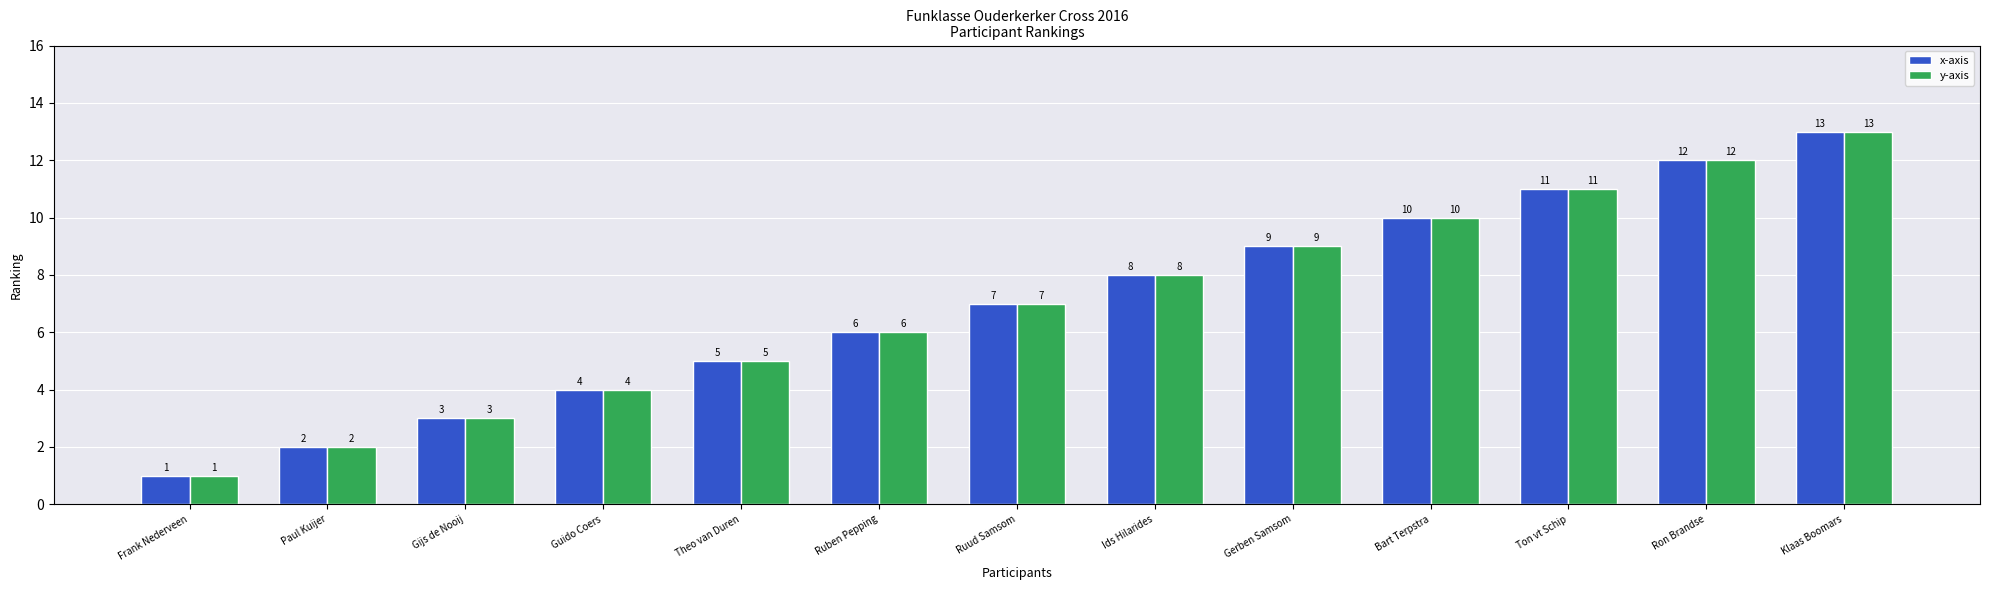

Reading right to left, transcribe all the data shown in this chart.

x-axis: Klaas Boomars=13	Ron Brandse=12	Ton vt Schip=11	Bart Terpstra=10	Gerben Samsom=9	Ids Hilarides=8	Ruud Samsom=7	Ruben Pepping=6	Theo van Duren=5	Guido Coers=4	Gijs de Nooij=3	Paul Kuijer=2	Frank Nederveen=1
y-axis: Klaas Boomars=13	Ron Brandse=12	Ton vt Schip=11	Bart Terpstra=10	Gerben Samsom=9	Ids Hilarides=8	Ruud Samsom=7	Ruben Pepping=6	Theo van Duren=5	Guido Coers=4	Gijs de Nooij=3	Paul Kuijer=2	Frank Nederveen=1